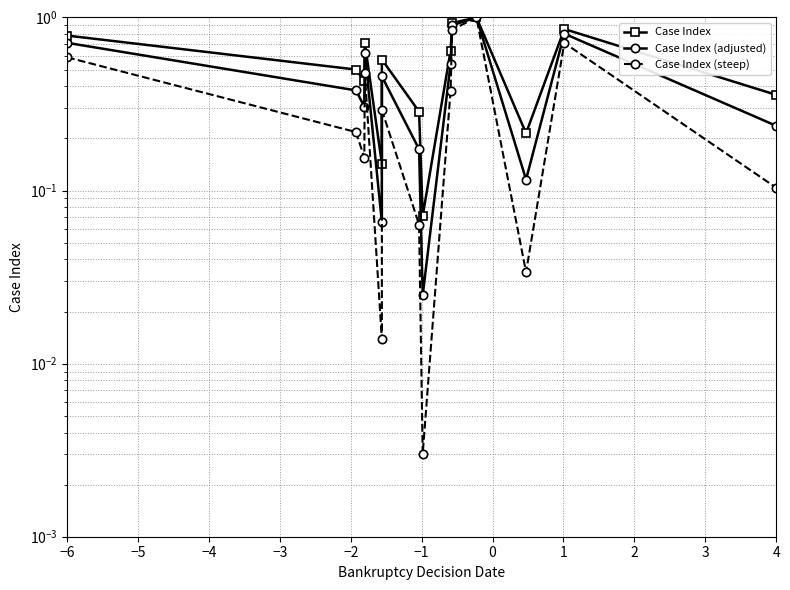

What is the difference between the second highest and second lowest values in the Case Index (steep) series?

0.8